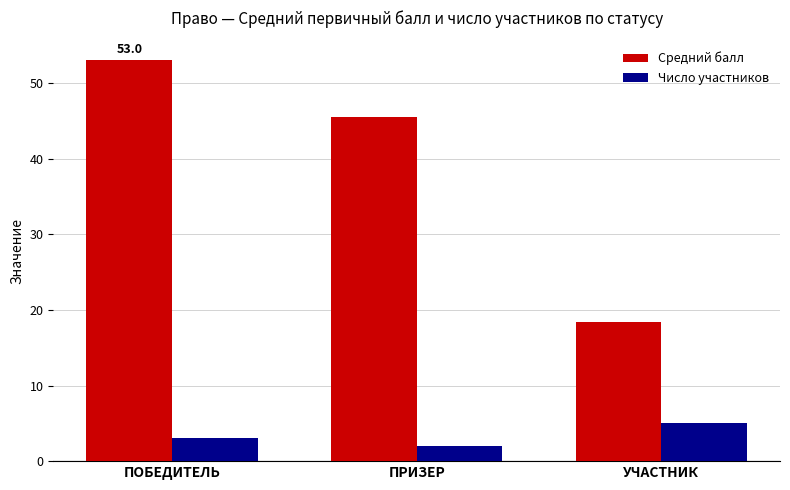

What is the difference between the highest and lowest values at УЧАСТНИК?

13.4